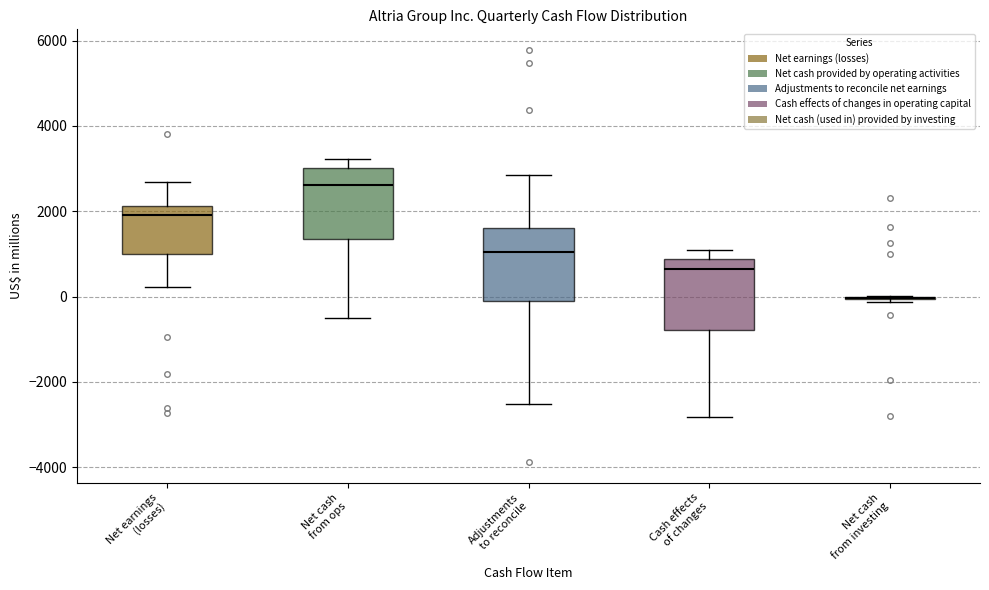

Reading left to right, transcribe this box plot: for each box, give where its median line is, the range the box spans, and where its two whiskers end, as read against the y-axis. The values are not printed on the chart, so give them approximately, as read against the axis.

Net earnings (losses): median 2000, box 1000 to 2200, whiskers 200 to 2600
Net cash from ops: median 2600, box 1400 to 3000, whiskers -600 to 3200
Adjustments to reconcile: median 1000, box 0 to 1600, whiskers -2600 to 2800
Cash effects of changes: median 600, box -800 to 800, whiskers -2800 to 1200
Net cash from investing: box collapsed to a line at 0, whiskers -200 to 0